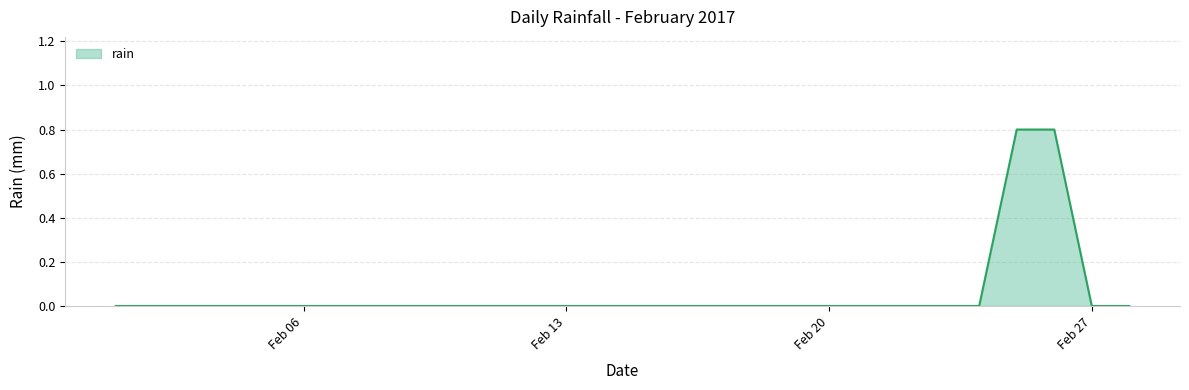

Count the number of data series in this chart.

1